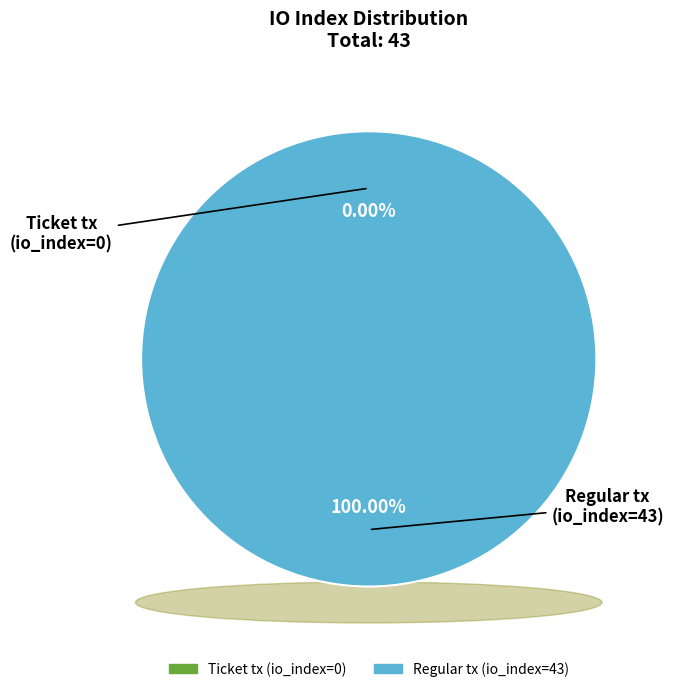

Rank the categories by value from lowest to highest.

Ticket tx (io_index=0), Regular tx (io_index=43)